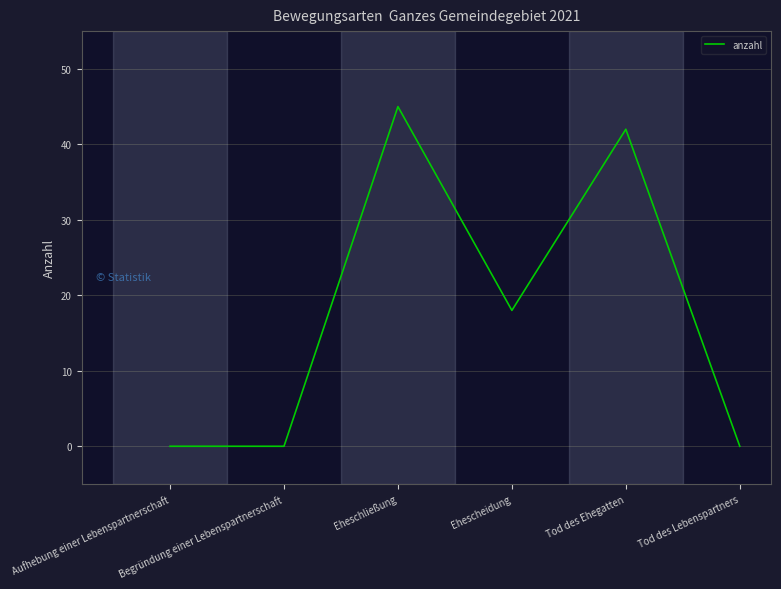

What is the sum of all values?

105